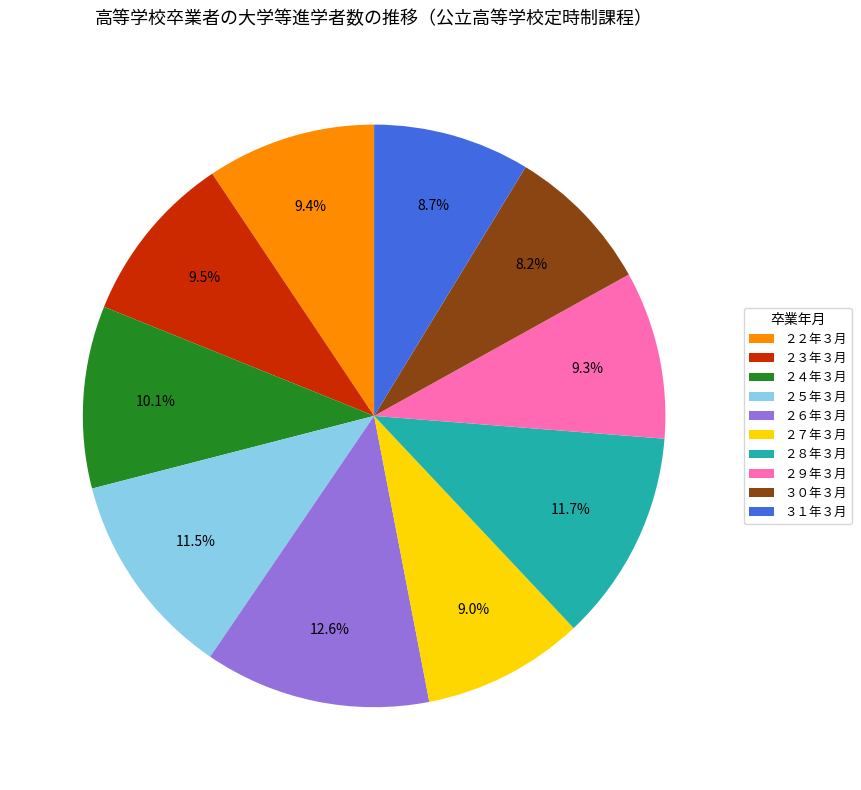

Does ３１年３月 account for over 50% of the chart?

No